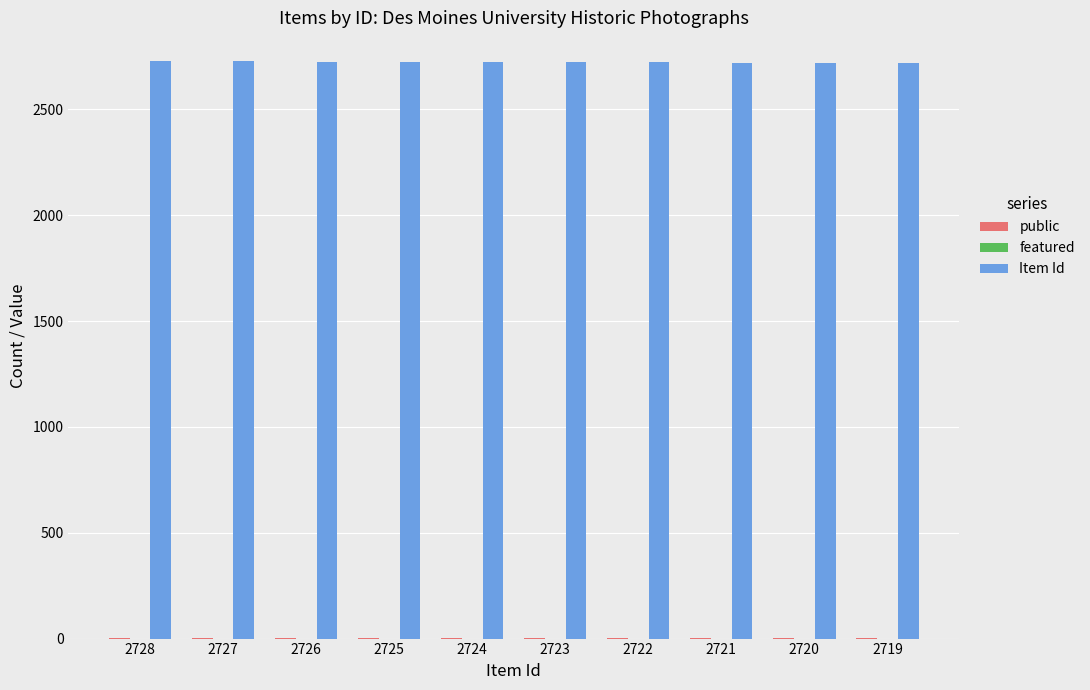

How many Item Id values are between 2721 and 2726?

6